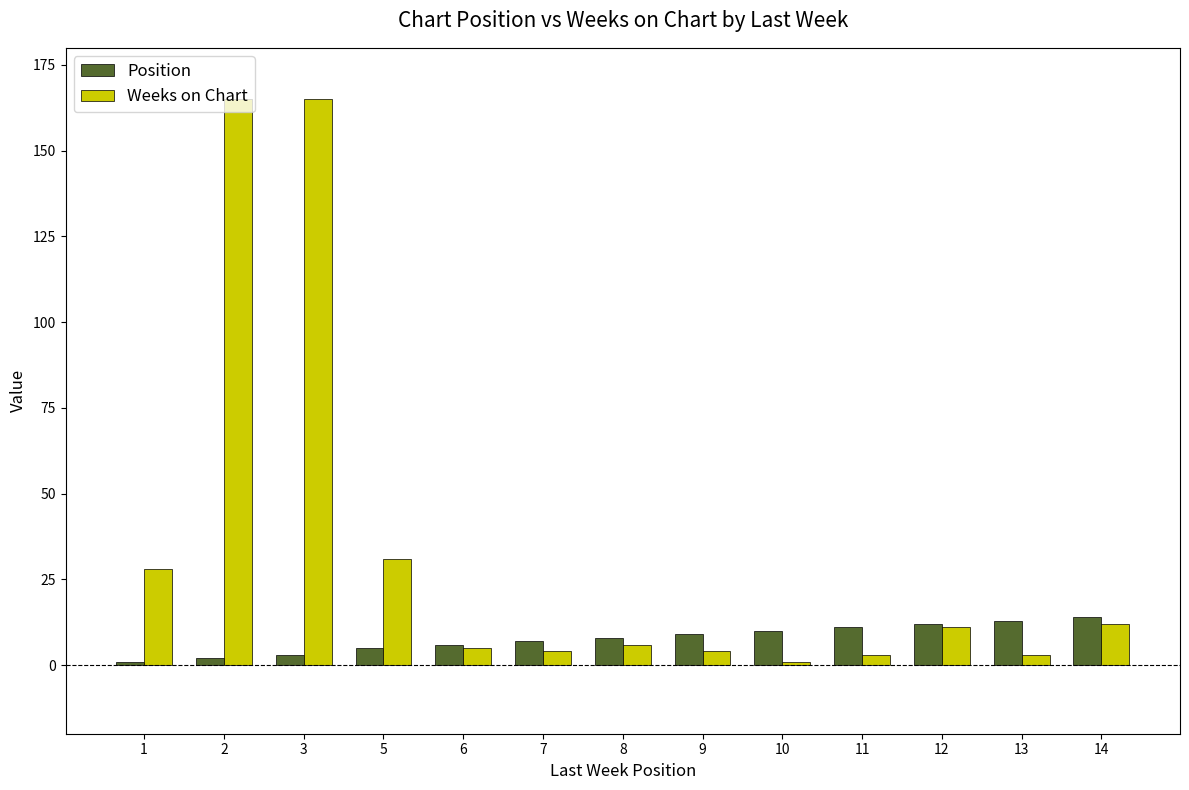

Is it true that Position equals 23 at 13?

False